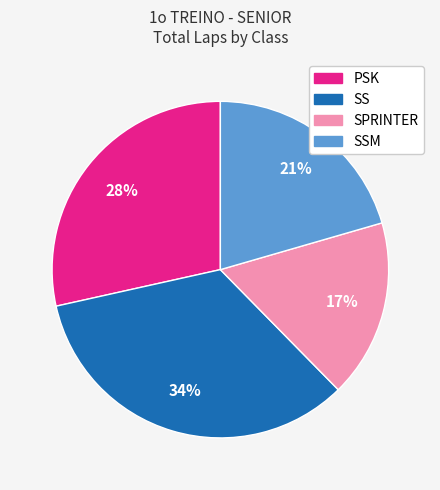

To the nearest percent, what is the average slice percentage?

25%